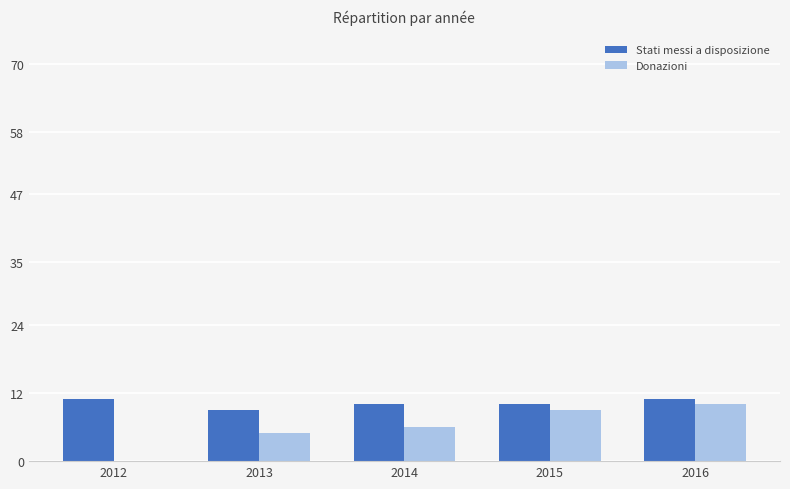

What is the maximum value for Stati messi a disposizione?

11